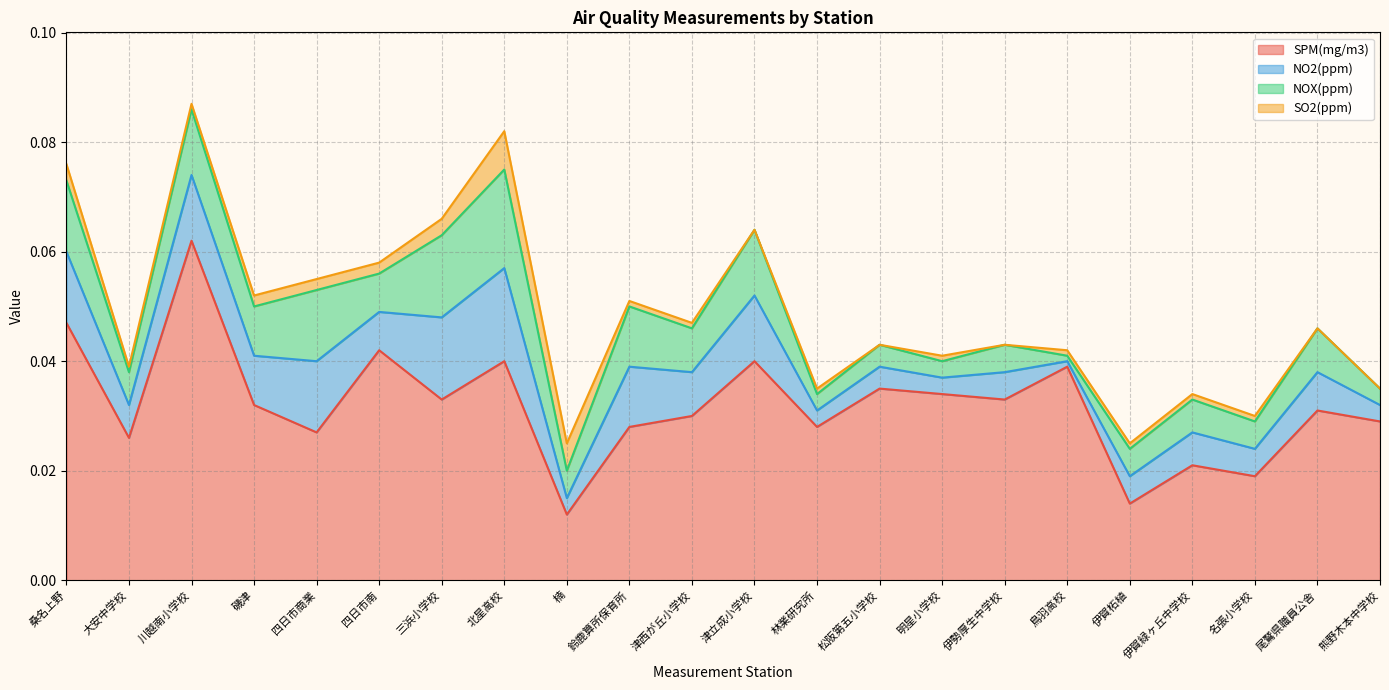

True or false: SO2(ppm) and NOX(ppm) cross at least once.

False